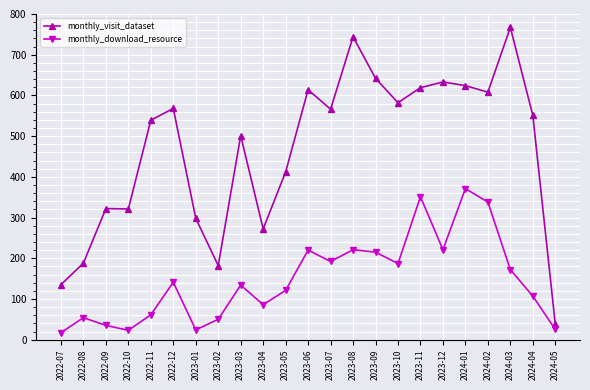

Which category has the lowest value in the monthly_visit_dataset series?

2024-05